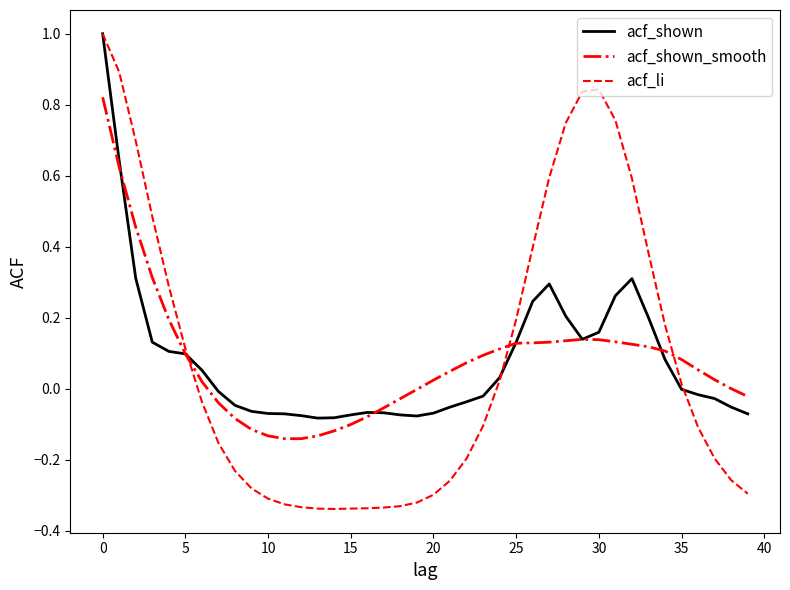

What is the maximum value for acf_li?

1.0